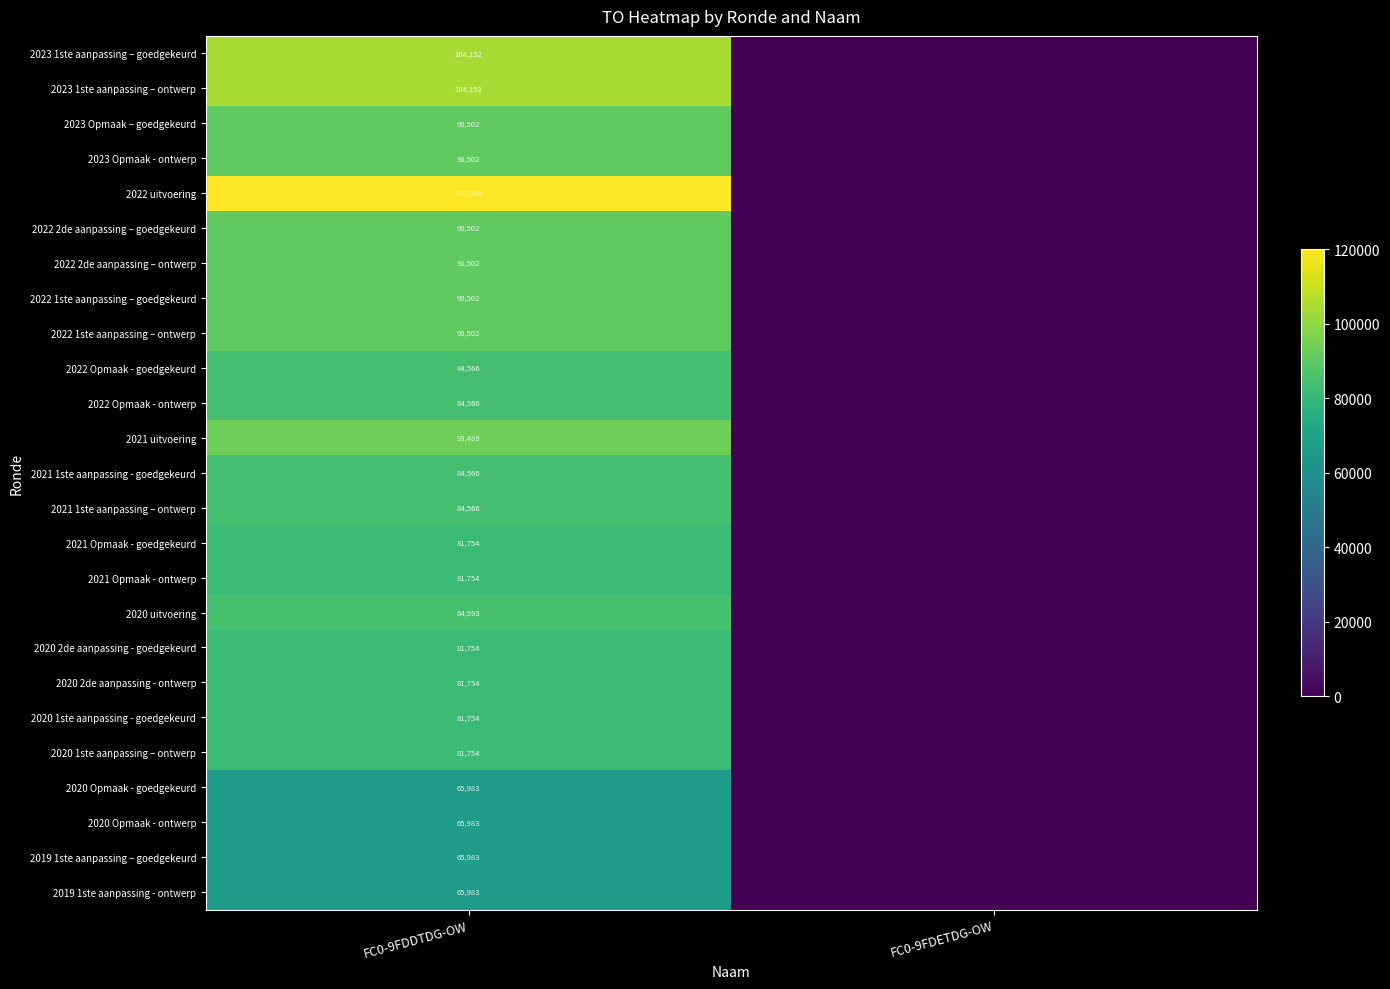

What is the total value across all series at FC0-9FDDTDG-OW?

2142550